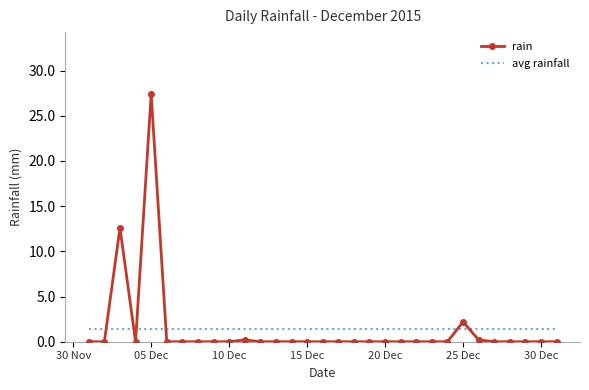

What is the maximum value for avg rainfall?

1.4